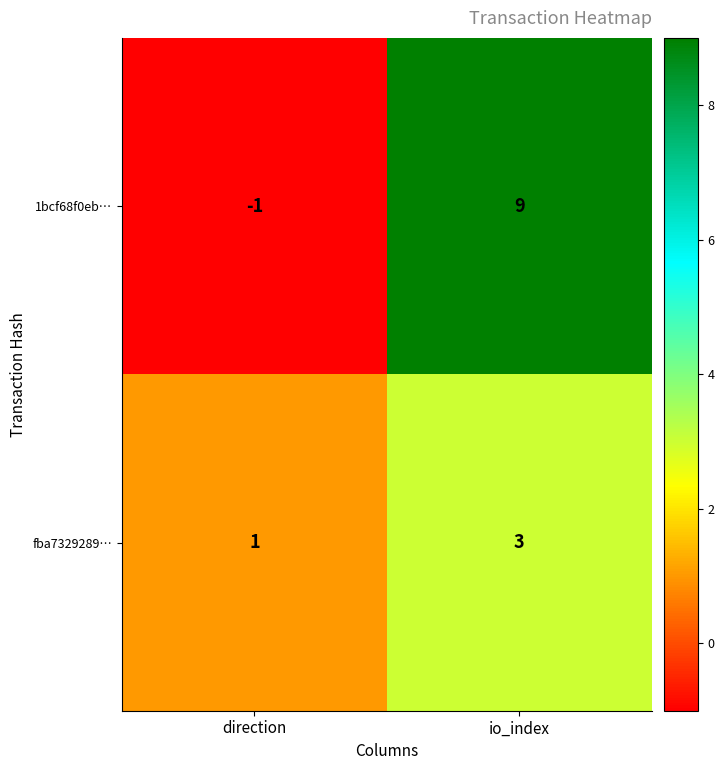

Where is fba7329289… nearest to the value 2?

direction